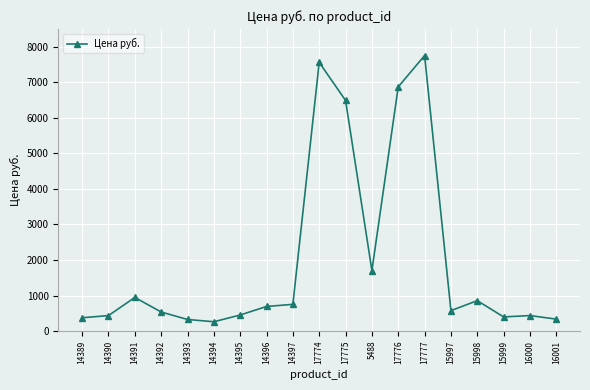

What is the sum of the values at 15997 and 14394?

839